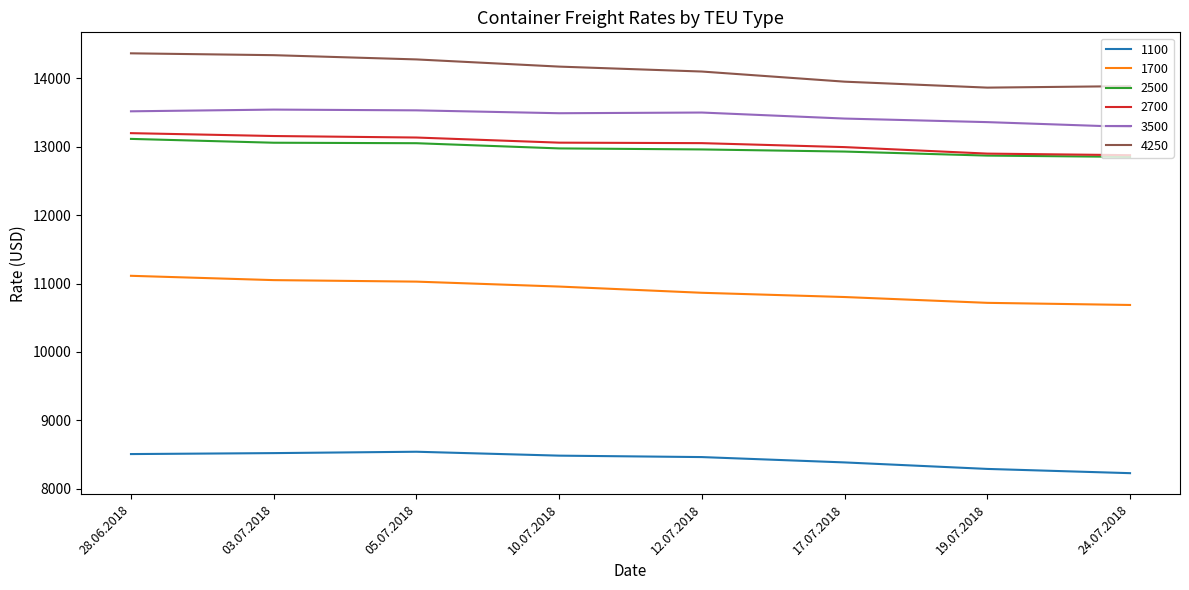

At which label is 3500 closest to 13414?

17.07.2018